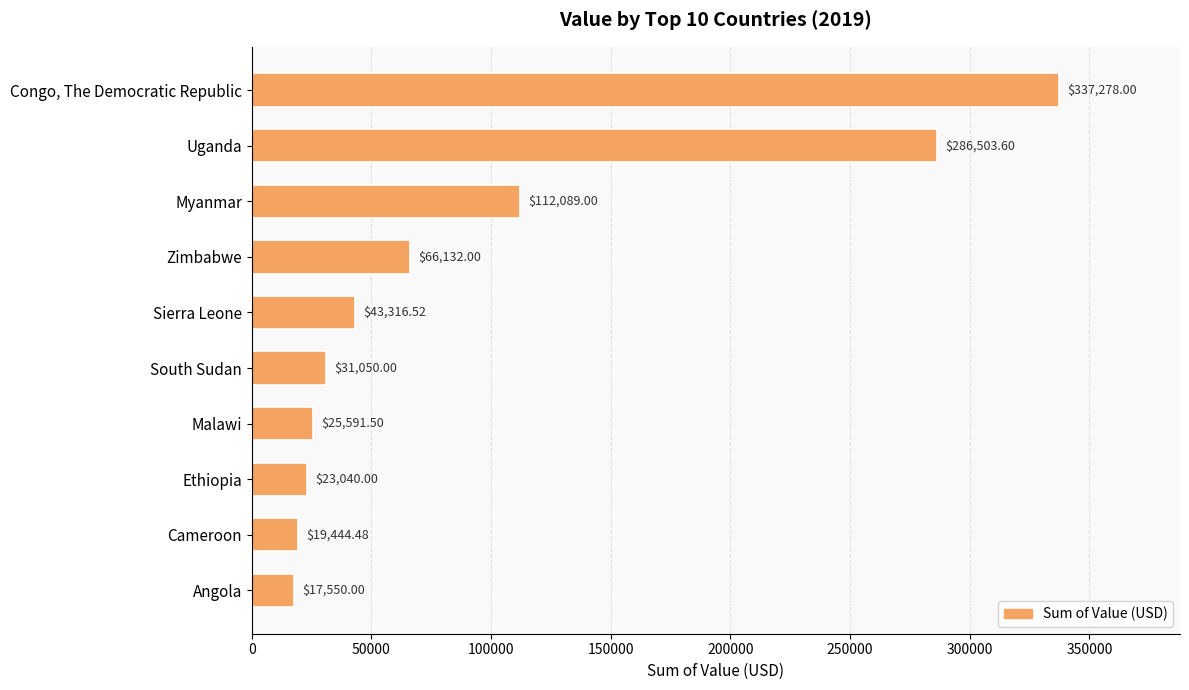

Approximately how many times larger is the value at Myanmar compared to South Sudan?

3.6